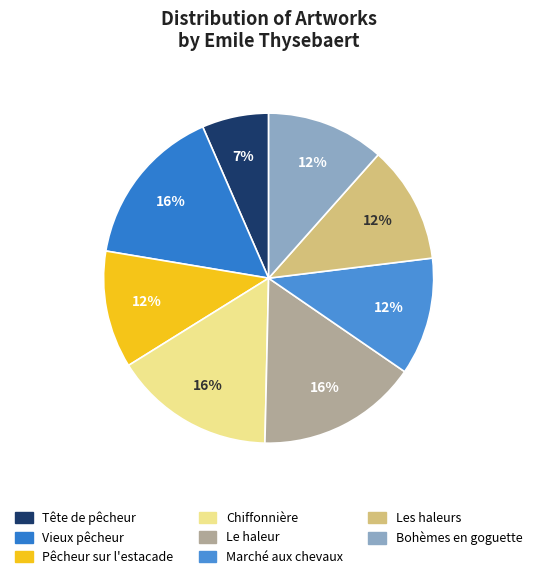

Combined, what portion of the pie is Bohèmes en goguette and Pêcheur sur l'estacade?

23.1%